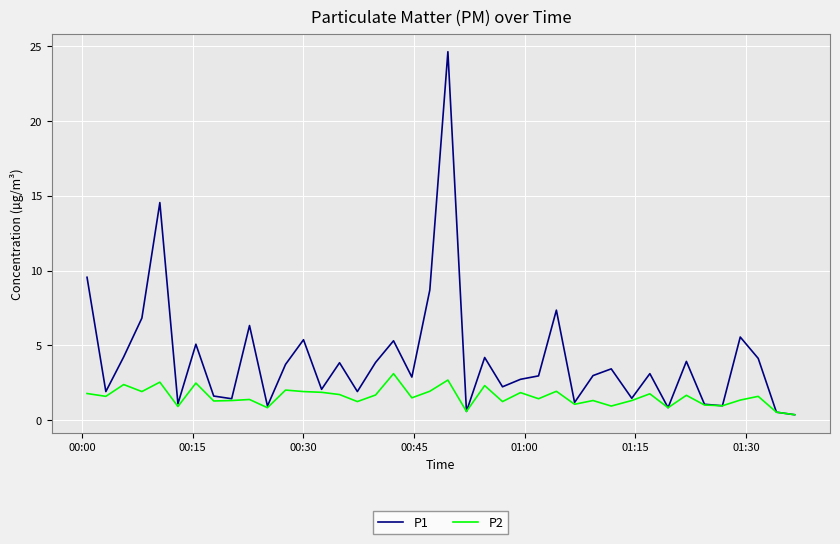

List the series in order of their peak value, lowest first.

P2, P1